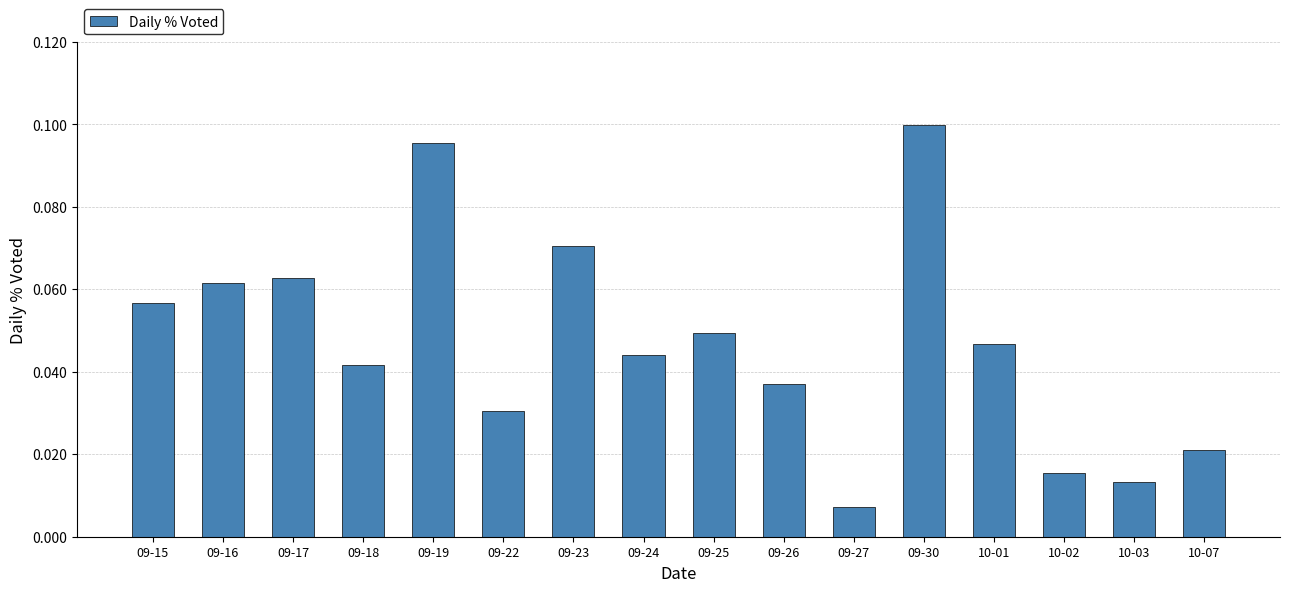

What is the sum of all values?

0.8